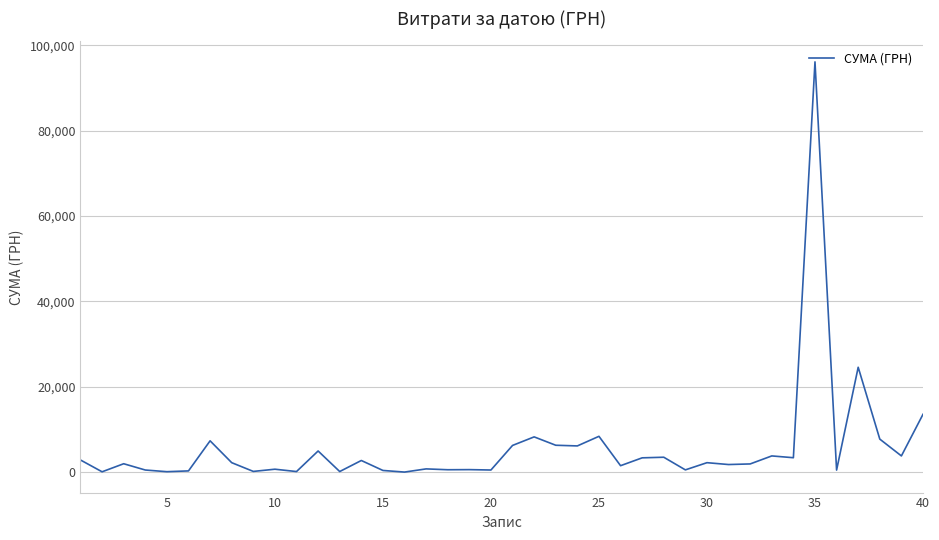

What is the difference between the maximum and minimum values?

96114.1